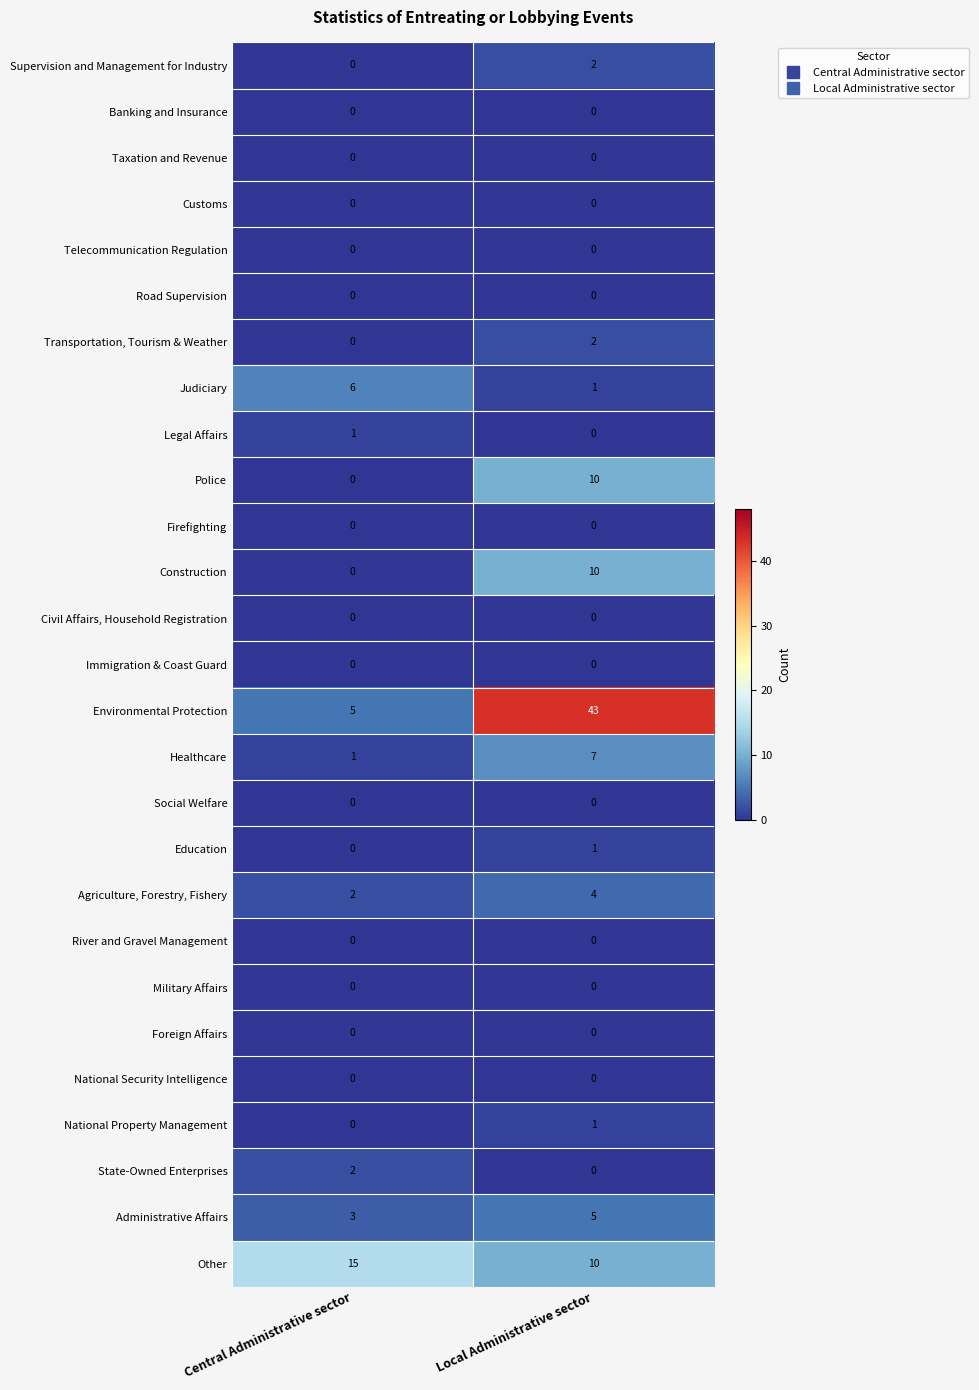

List the labels in order of Judiciary value, largest first.

Central Administrative sector, Local Administrative sector